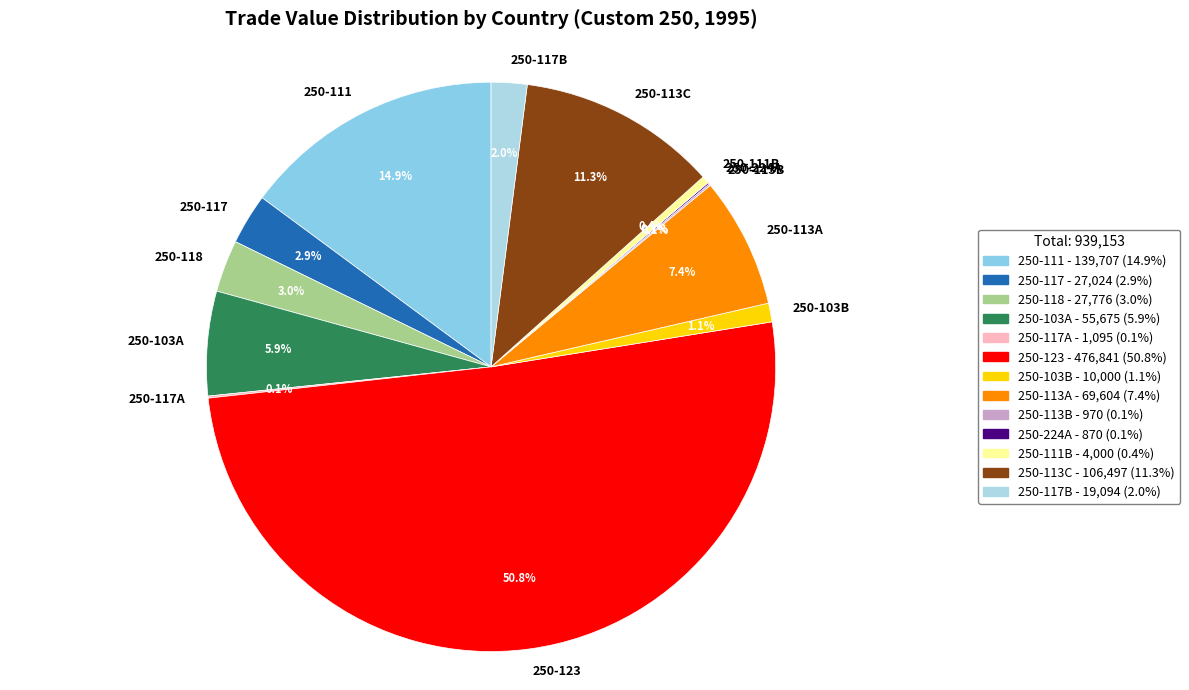

Between 250-111 and 250-113A, which is larger?

250-111